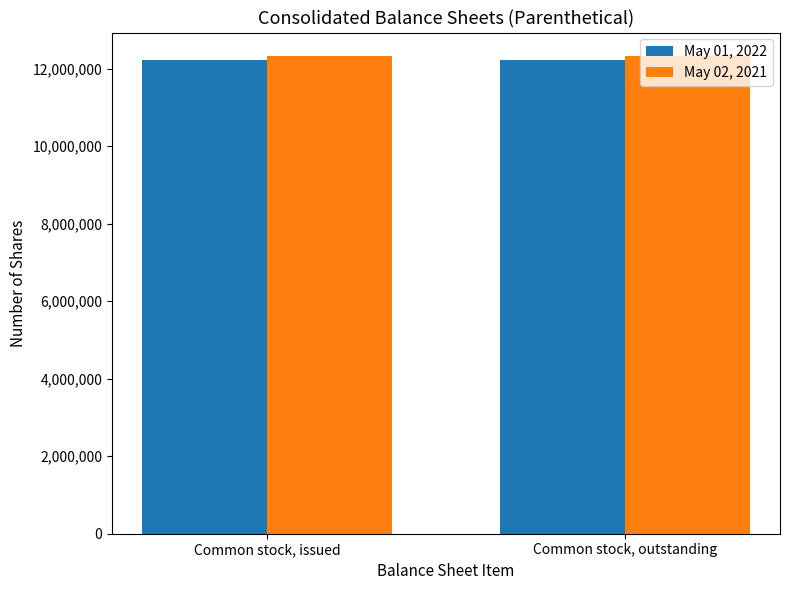

What is the lowest value of the May 01, 2022 series?

12228629